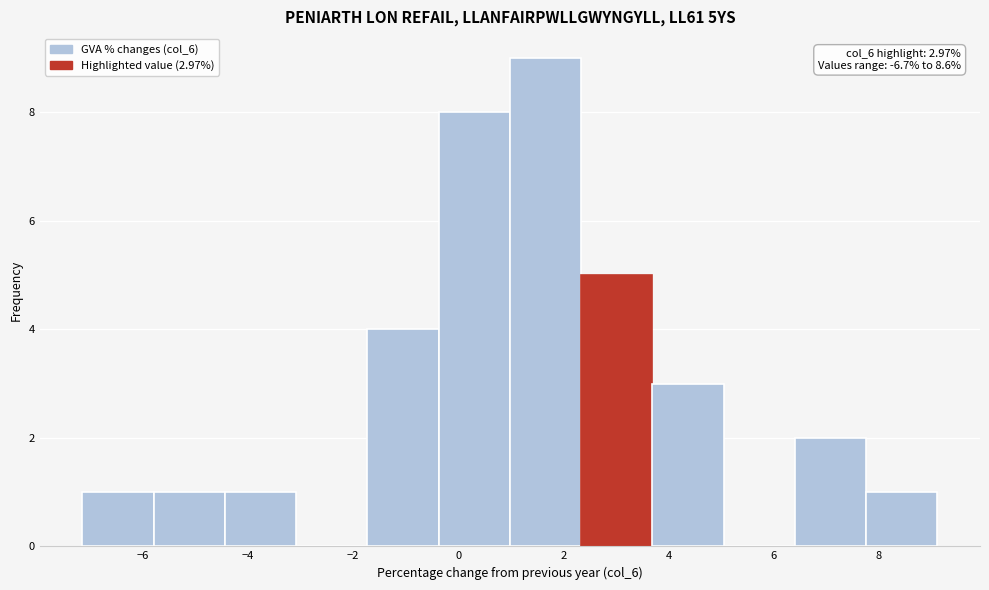

Over which range of the x-axis is the bar tallest?

1.0 to 2.4